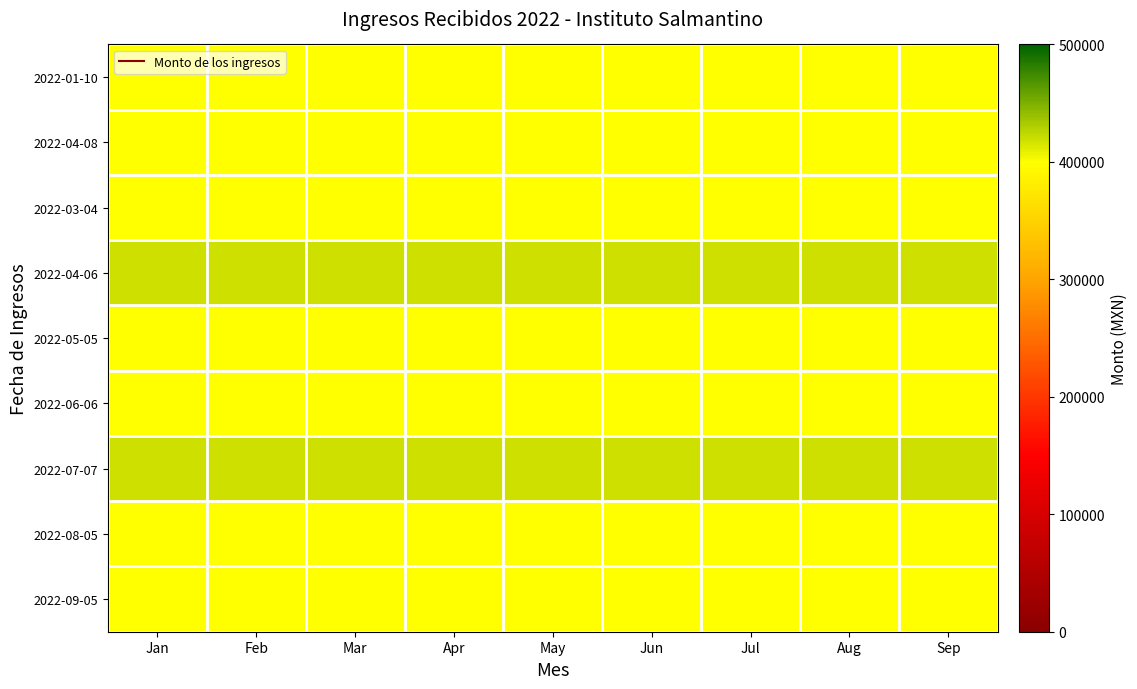

Which label corresponds to the largest value in the chart?

Jan